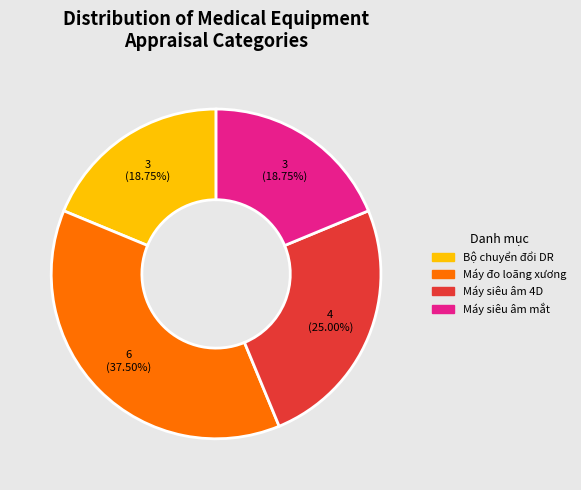

How many slices are in this pie chart?

4